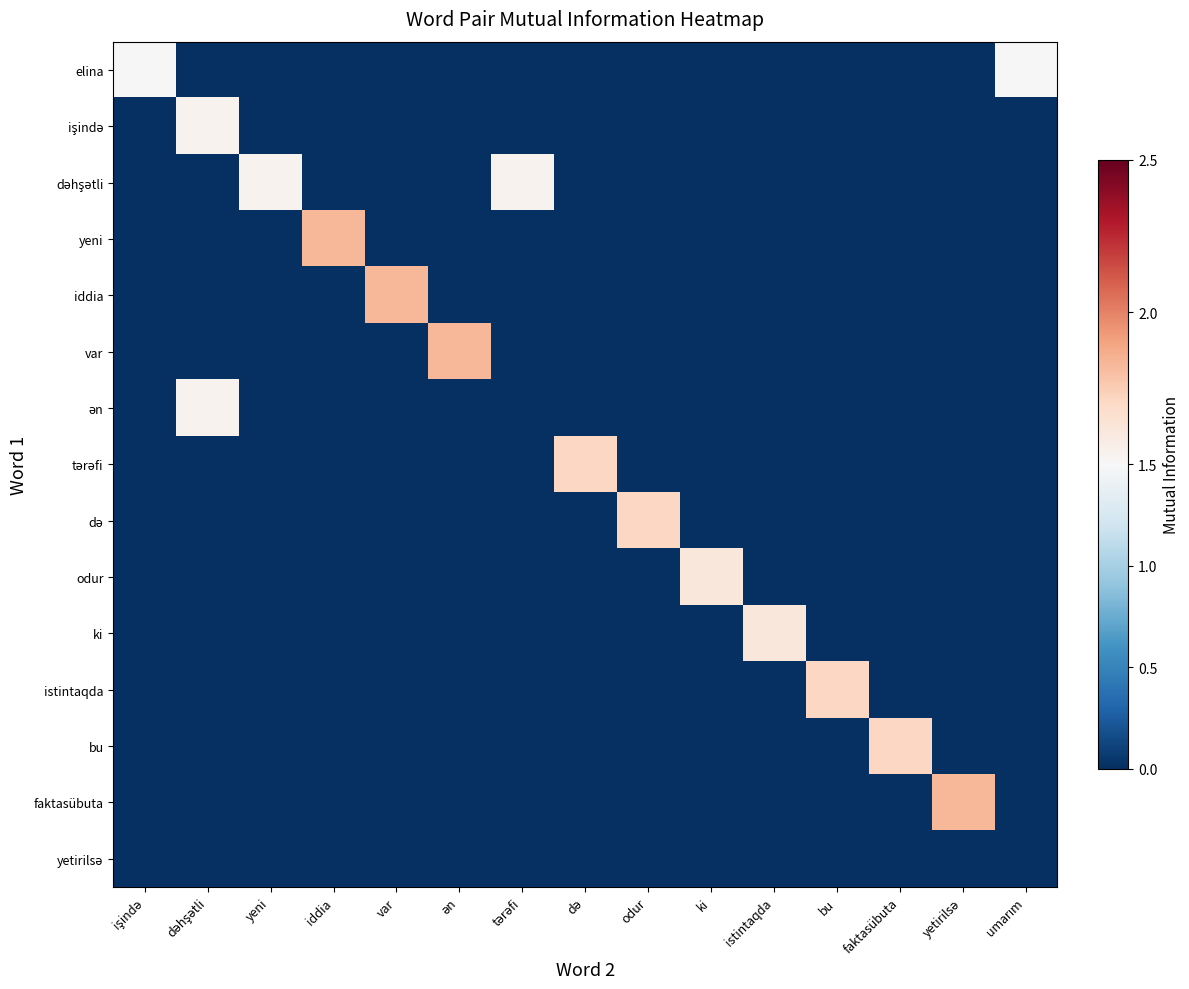

What is the difference between the highest and lowest values at yeni?

1.5